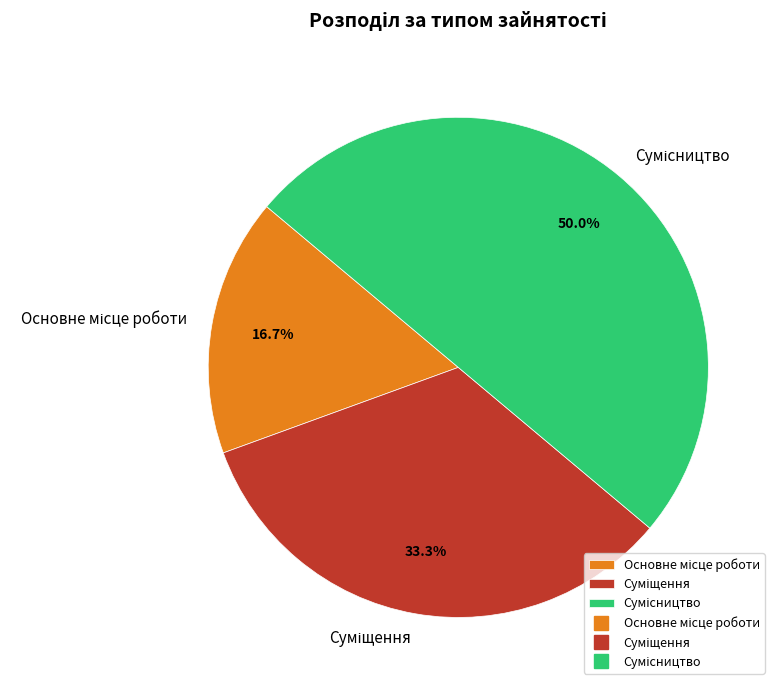

What is the change in value from Основне місце роботи to Сумісництво?

+2